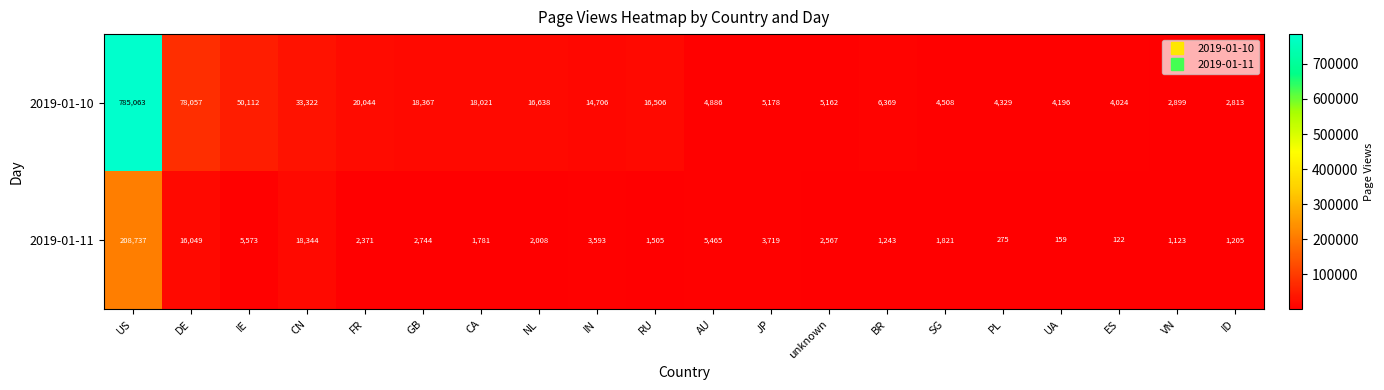

List the series in order of their overall mean, lowest first.

2019-01-11, 2019-01-10